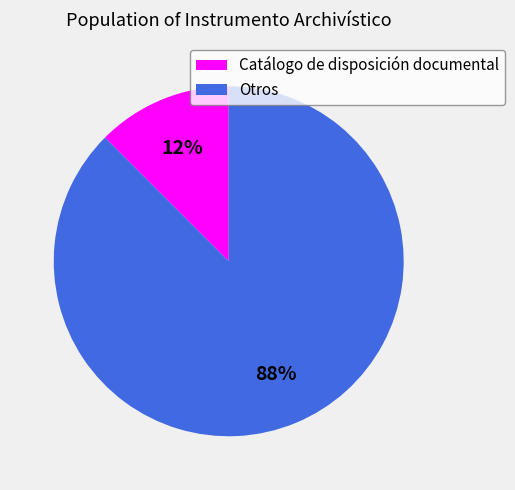

How many slices are in this pie chart?

2